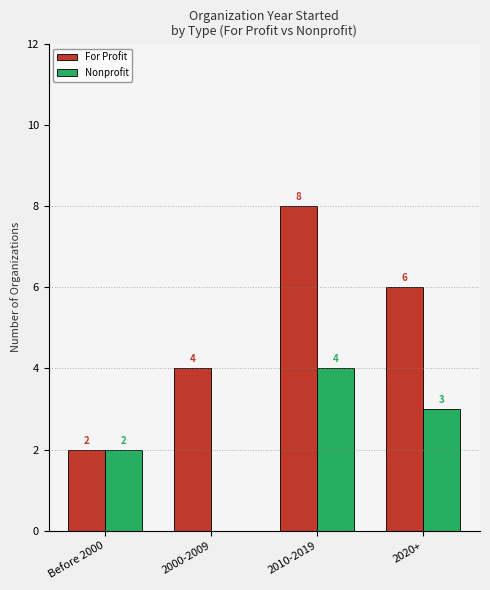

Reading left to right, list all the values displayed in this chart.

For Profit: Before 2000=2	2000-2009=4	2010-2019=8	2020+=6
Nonprofit: Before 2000=2	2000-2009=0	2010-2019=4	2020+=3